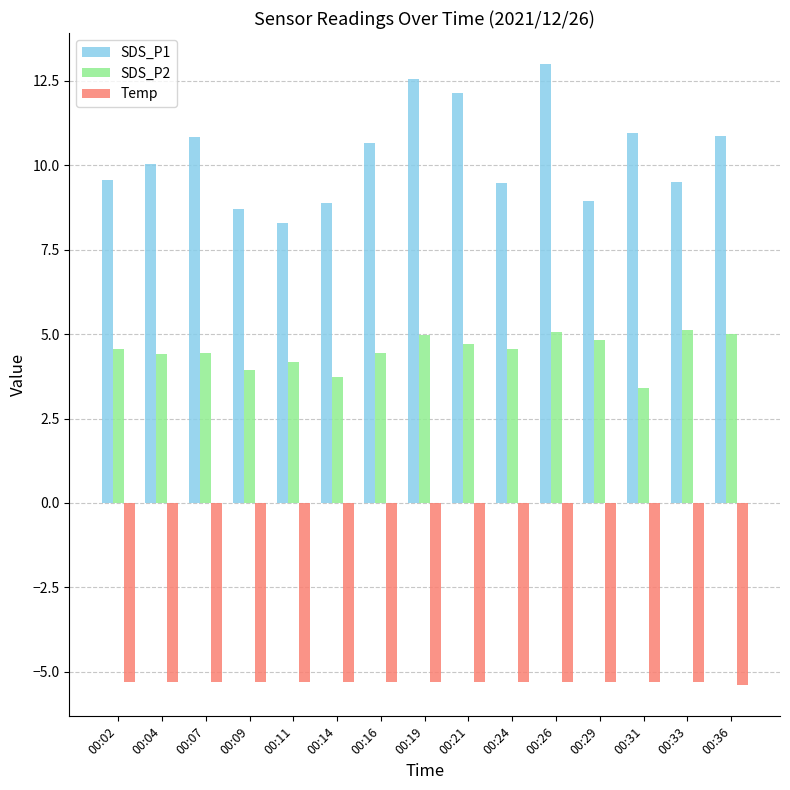

Where does the SDS_P1 series first go above 10?

00:04